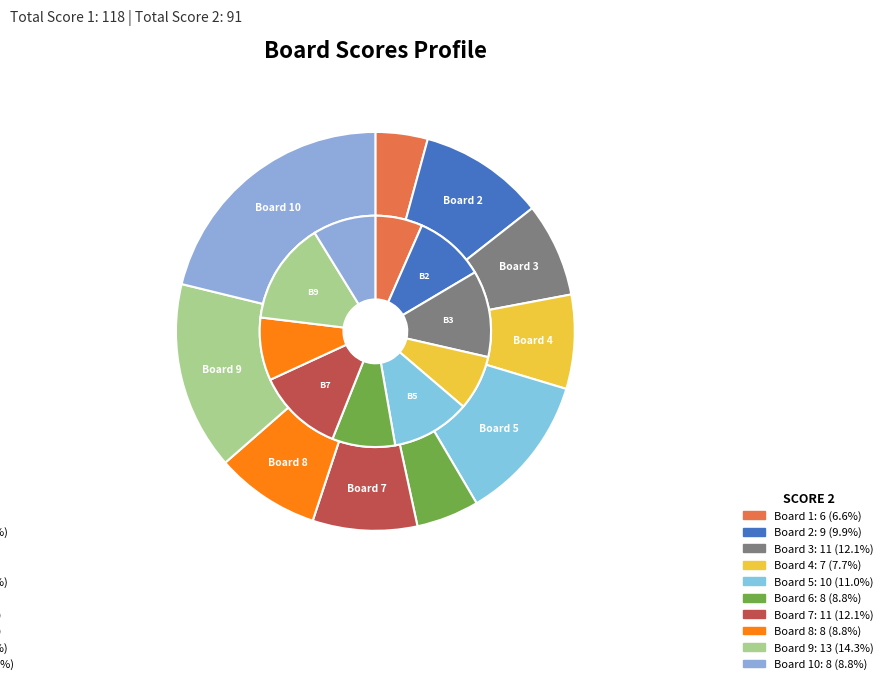

Between Board 9 and Board 1, which is larger?

Board 9